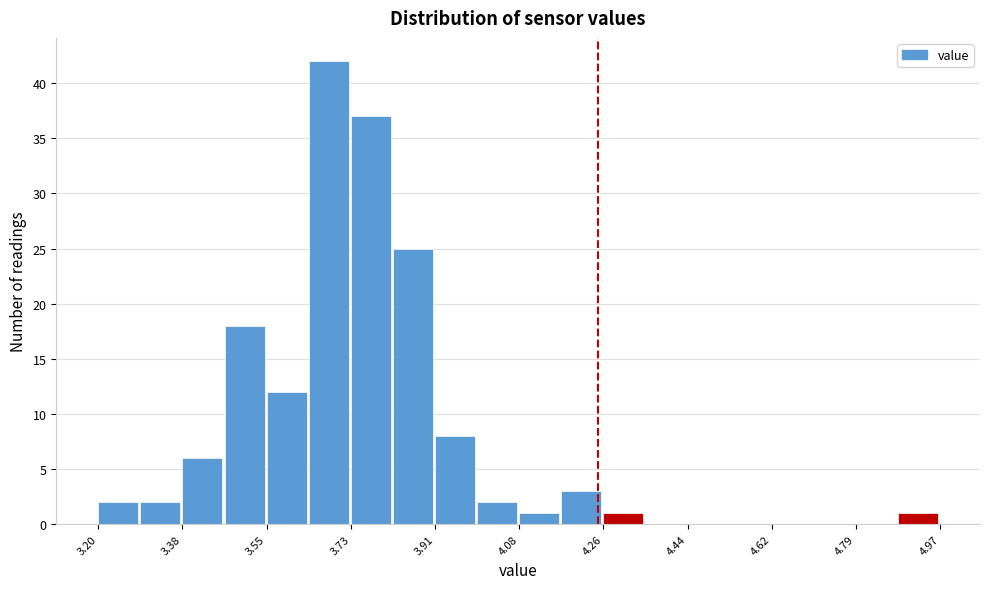

Reading left to right, list every bar in this chart as the range it spans on the x-axis followed by its height. Neither the bar edges nor the heights are printed on the chart, so give them approximately, as read against the axes.

3.20 to 3.28: 2
3.28 to 3.38: 2
3.38 to 3.46: 6
3.46 to 3.56: 18
3.56 to 3.64: 12
3.64 to 3.74: 42
3.74 to 3.82: 37
3.82 to 3.90: 25
3.90 to 4.00: 8
4.00 to 4.08: 2
4.08 to 4.18: 1
4.18 to 4.26: 3
4.26 to 4.36: 1
4.36 to 4.44: 0
4.44 to 4.52: 0
4.52 to 4.62: 0
4.62 to 4.70: 0
4.70 to 4.80: 0
4.80 to 4.88: 0
4.88 to 4.98: 1